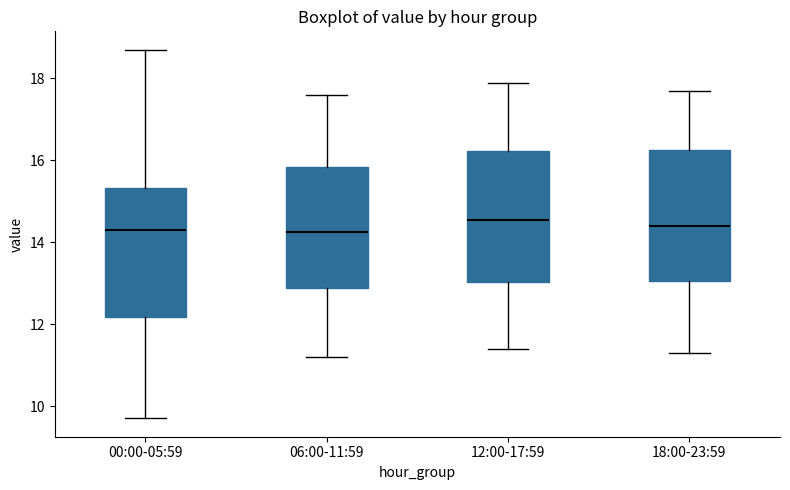

Reading left to right, read every box against the y-axis: the position of its median line, the range the box covers, and the ends of its whiskers. The values are not printed on the chart, so give them approximately, as read against the axis.

00:00-05:59: median 14.4, box 12.2 to 15.4, whiskers 9.8 to 18.8
06:00-11:59: median 14.2, box 12.8 to 15.8, whiskers 11.2 to 17.6
12:00-17:59: median 14.6, box 13.0 to 16.2, whiskers 11.4 to 18.0
18:00-23:59: median 14.4, box 13.0 to 16.2, whiskers 11.4 to 17.8